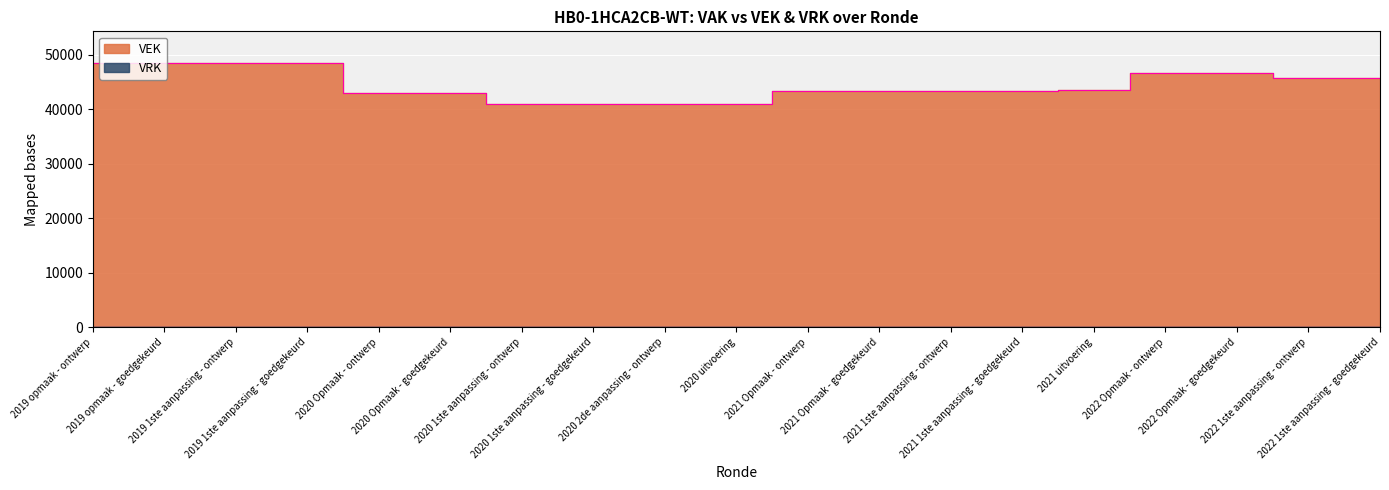

Does the chart display data point markers on the line(s)?

No